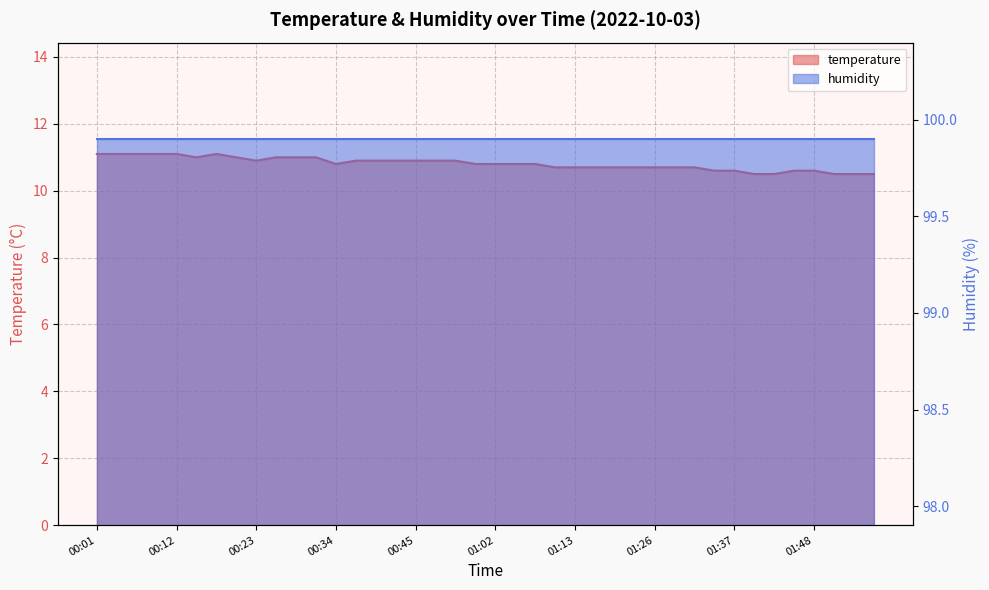

Reading left to right, what are all the values shown in this chart?

11.1	11.1	11.1	11.1	11.1	11.0	11.1	11.0	10.9	11.0	11.0	11.0	10.8	10.9	10.9	10.9	10.9	10.9	10.9	10.8	10.8	10.8	10.8	10.7	10.7	10.7	10.7	10.7	10.7	10.7	10.7	10.6	10.6	10.5	10.5	10.6	10.6	10.5	10.5	10.5